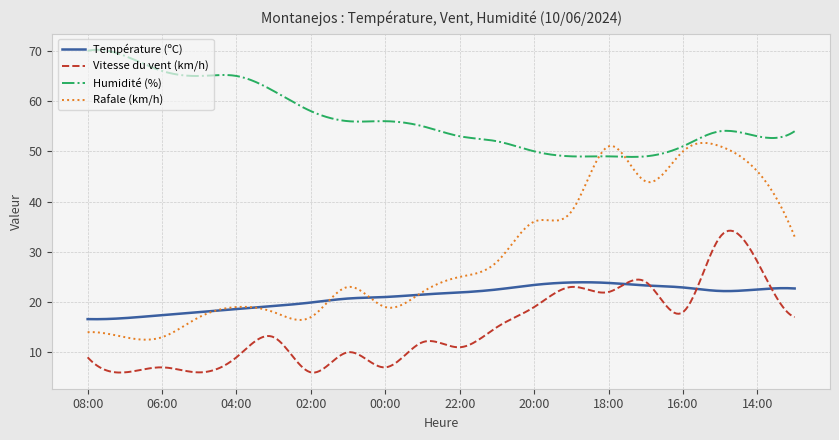

True or false: Rafale (km/h) and Vitesse du vent (km/h) intersect in this chart.

False